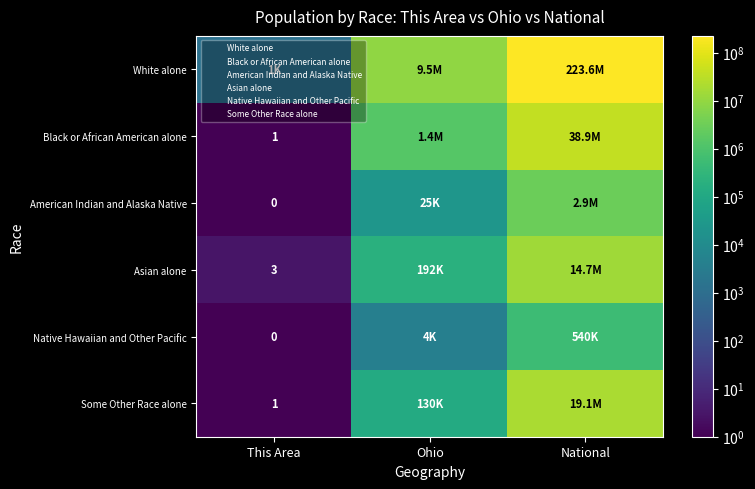

What is the sum of the White alone values at This Area and Ohio?

9540750.0